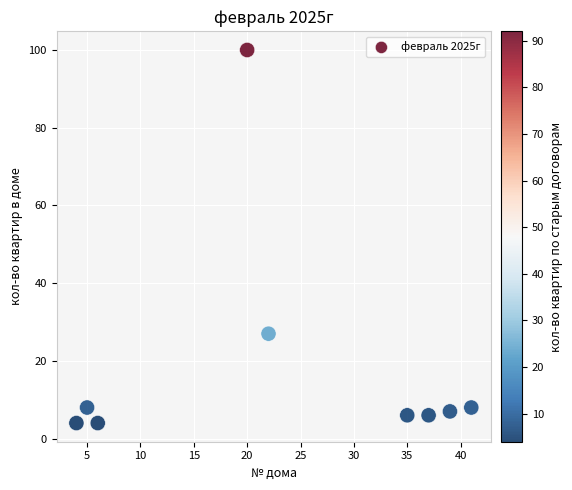

What Y value in the scatter plot is closest to 52?

27